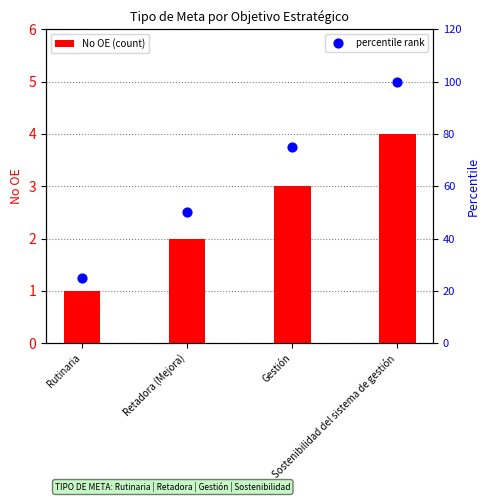

What is the total value across all series at Sostenibilidad del sistema de gestión?

104